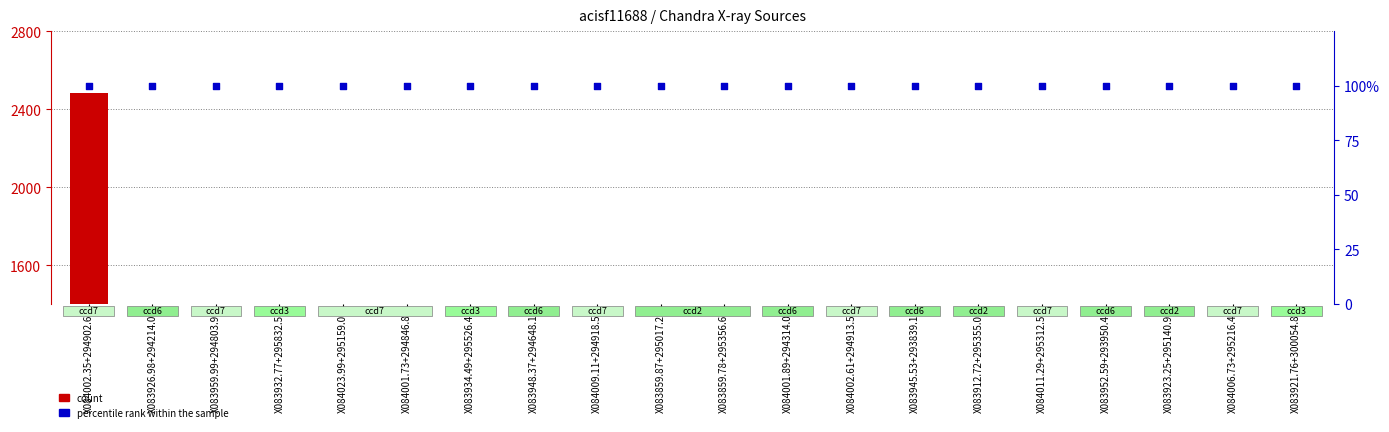

What is the total value across all series at X083959.99+294803.9?

519.4